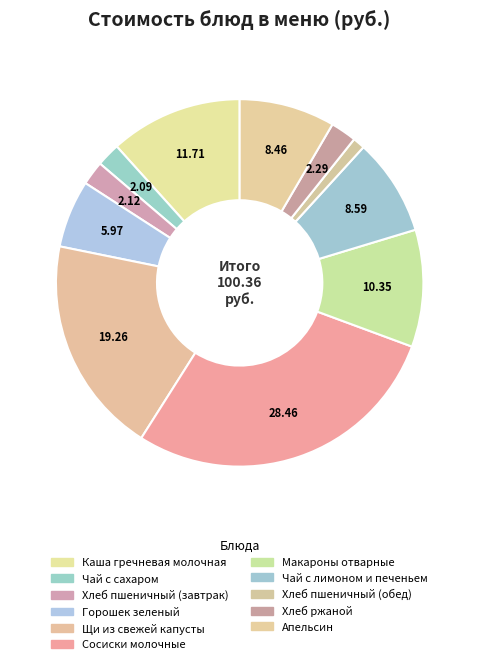

Count the number of slices in the pie.

11